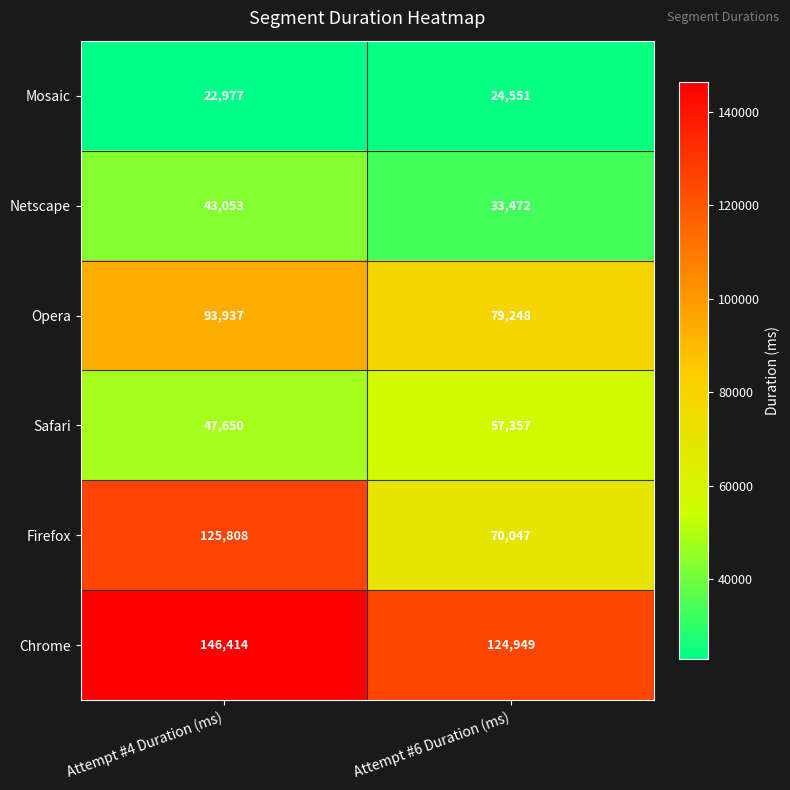

Rank the series by their maximum value, from lowest to highest.

Mosaic, Netscape, Safari, Opera, Firefox, Chrome